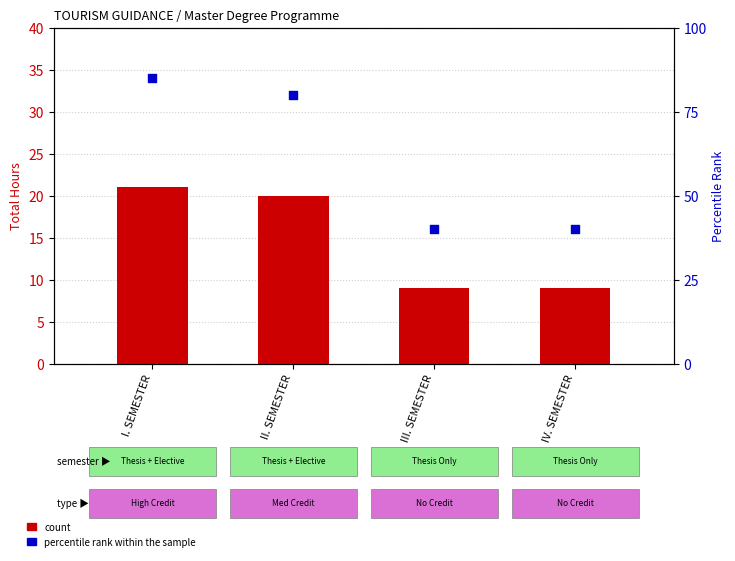

Which series has the largest Y range (max minus min)?

percentile rank within the sample